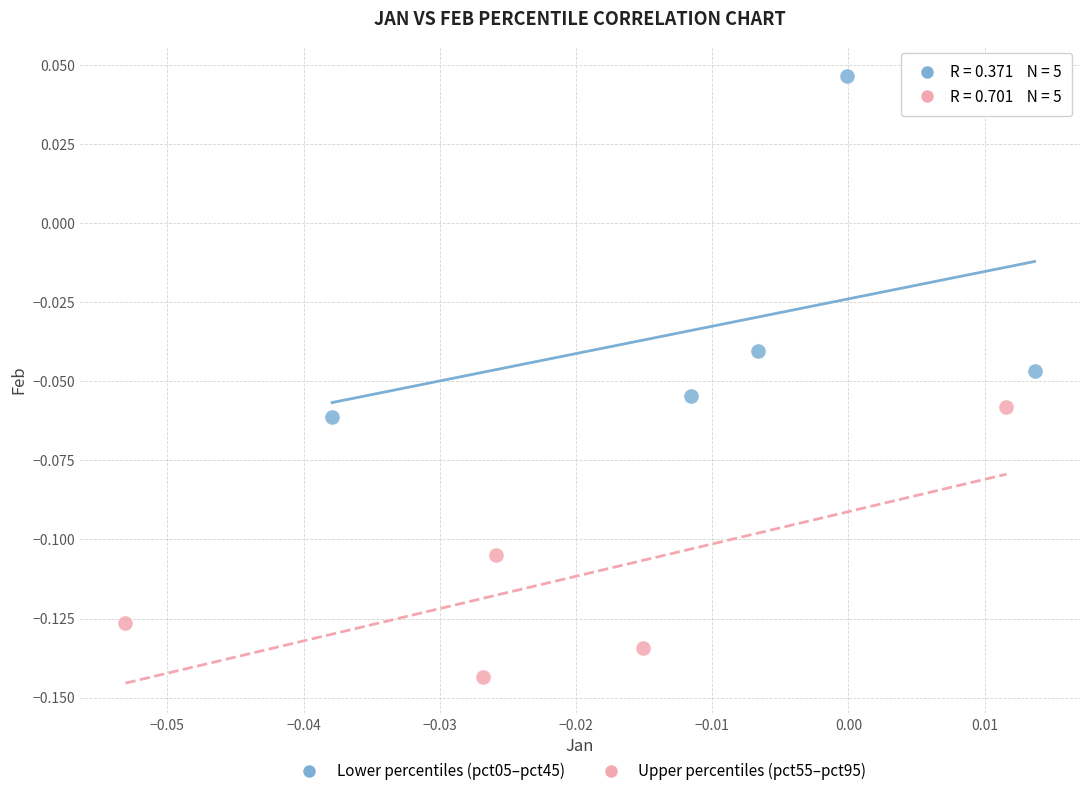

Which series contains the lowest Y value?

Upper percentiles (pct55–pct95)